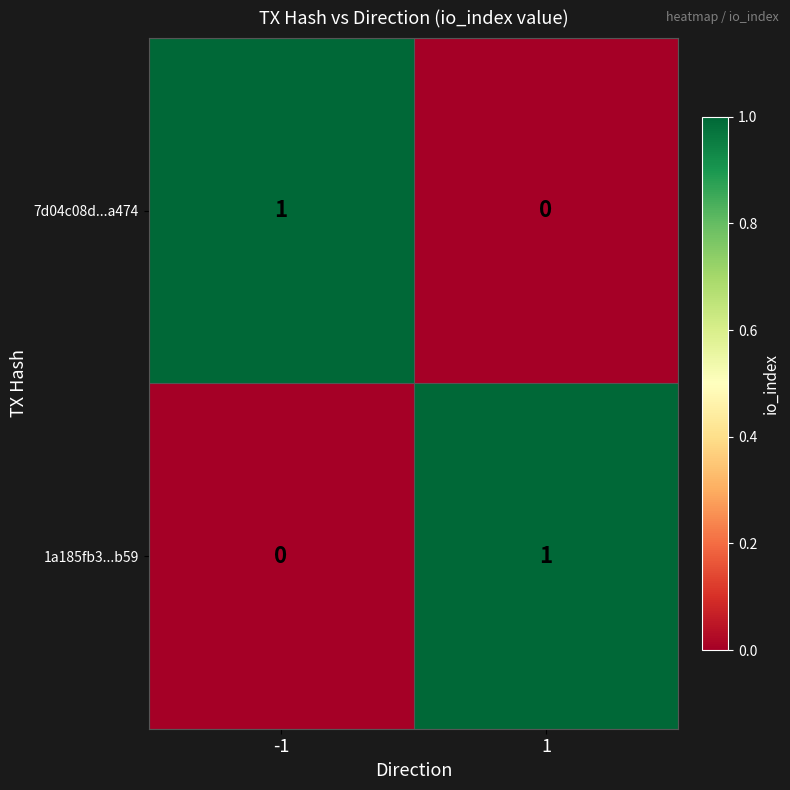

The 1a185fb3...b59 series shows 0 at -1. True or false?

True